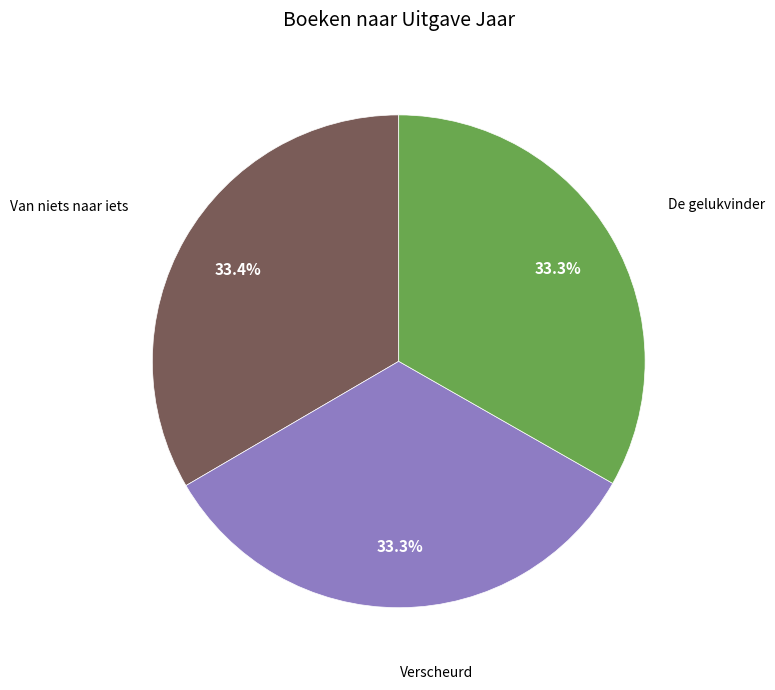

Is there a majority slice in this chart?

No